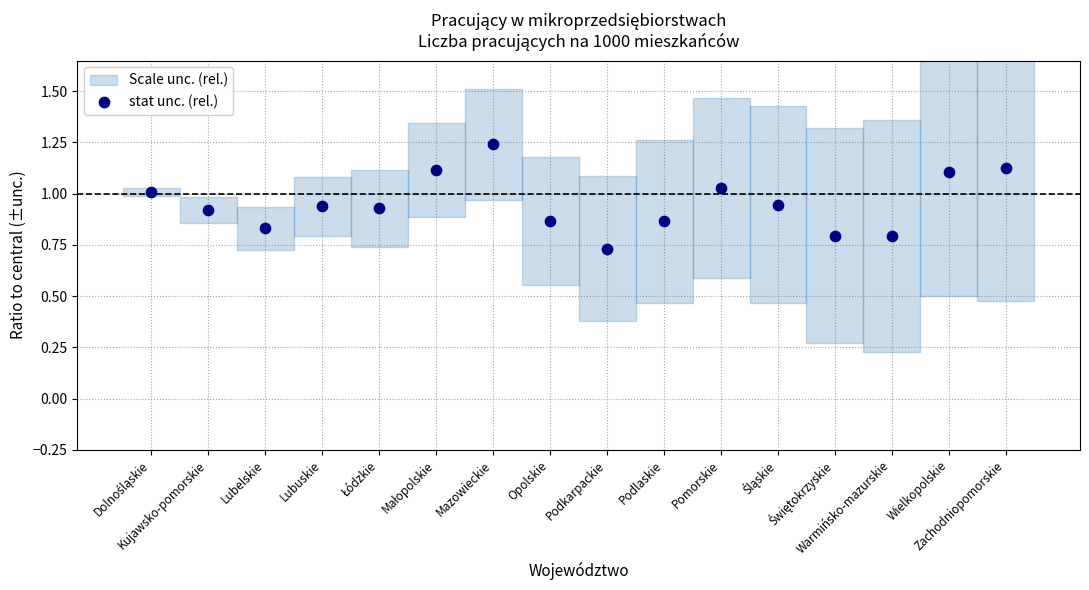

What is the range of Y values (max minus min)?

0.5